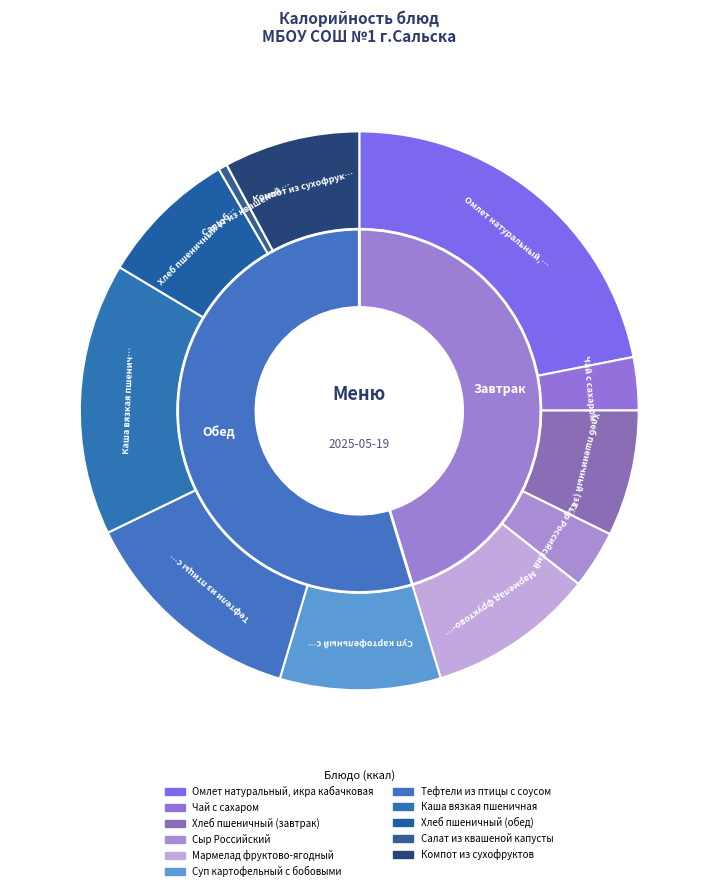

What is the largest slice in the pie chart?

Омлет натуральный, икра кабачковая